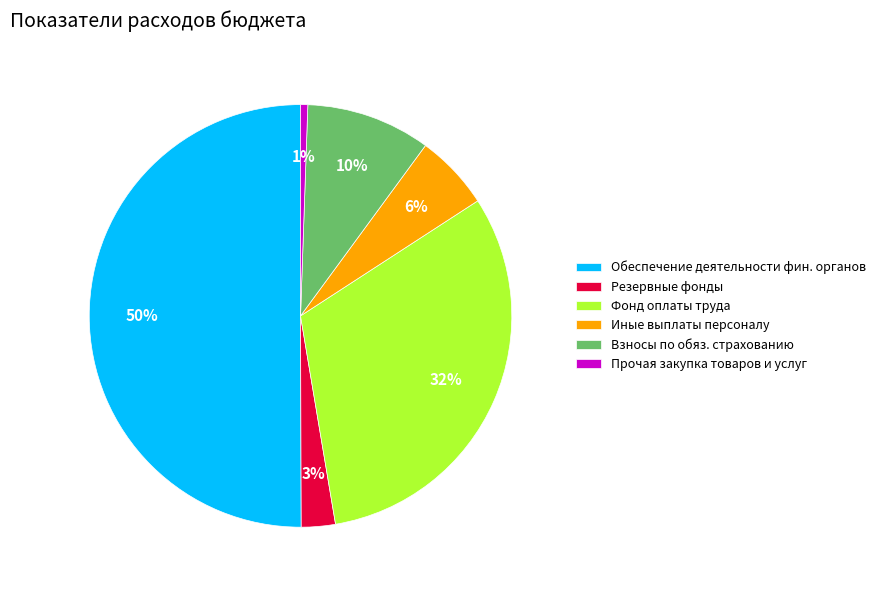

How many segments does this pie chart have?

6